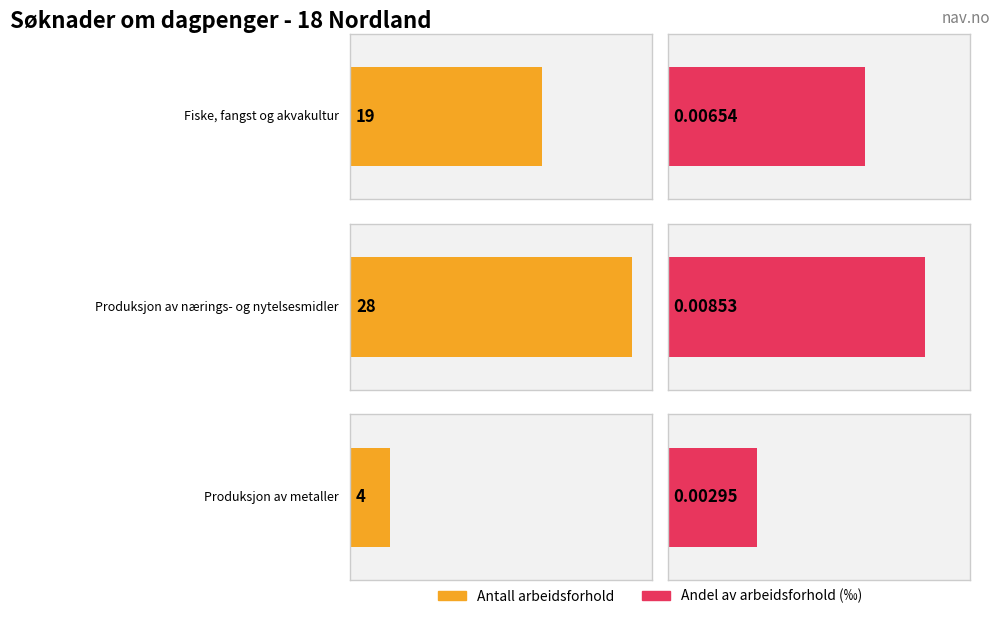

What is the spread (max minus min) of values at Produksjon av nærings- og nytelsesmidler?

28.0